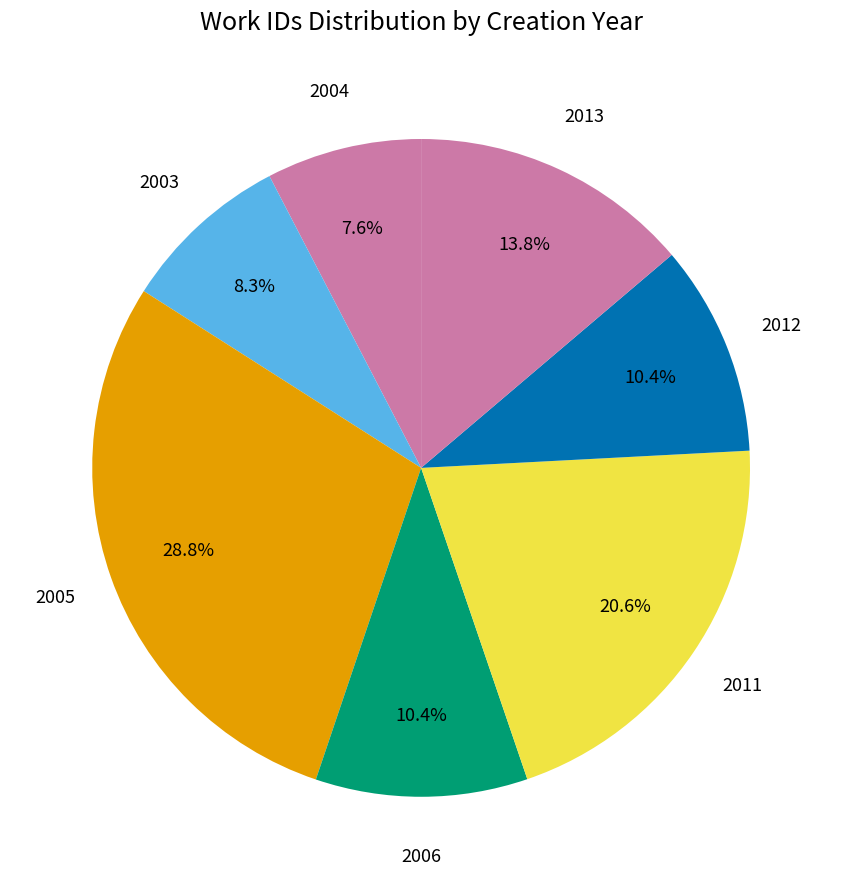

Count the number of slices in the pie.

7